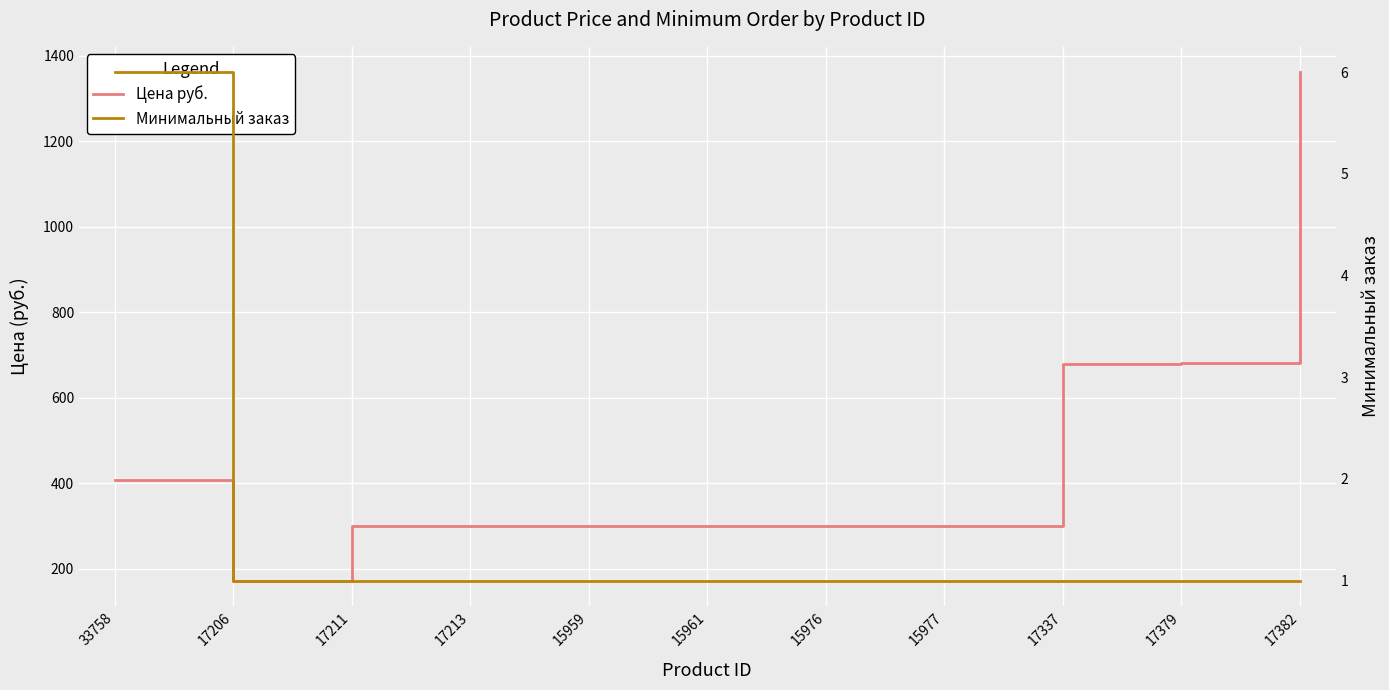

What is the label of the 10th point from the right?

17206